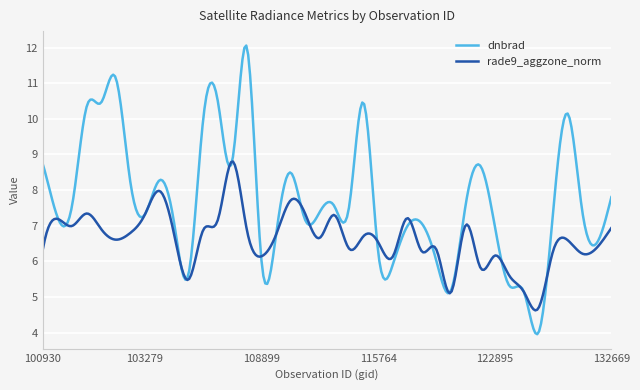

Is this an area chart (filled region under the line)?

No